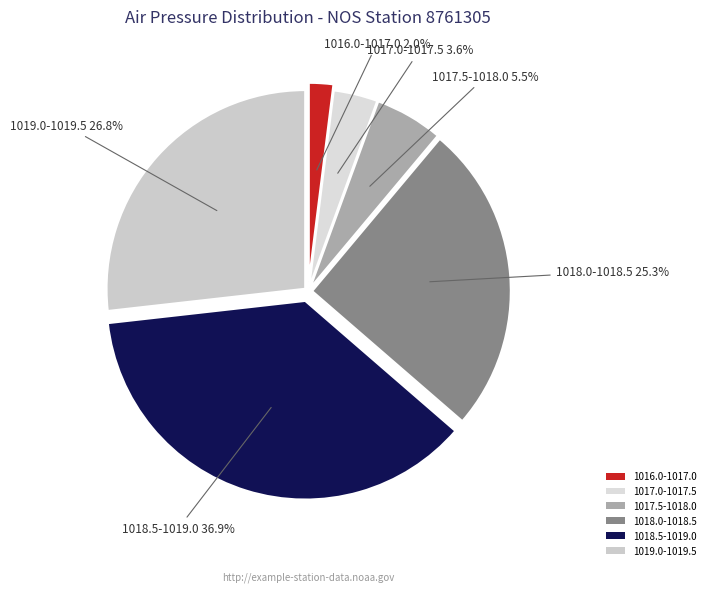

How many segments does this pie chart have?

6